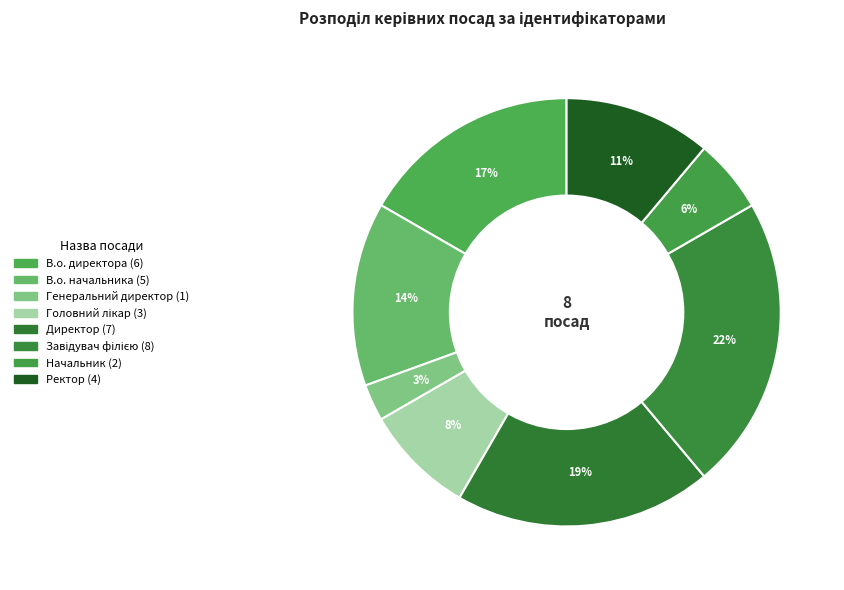

What percentage is the Генеральний директор slice, to the nearest percent?

3%